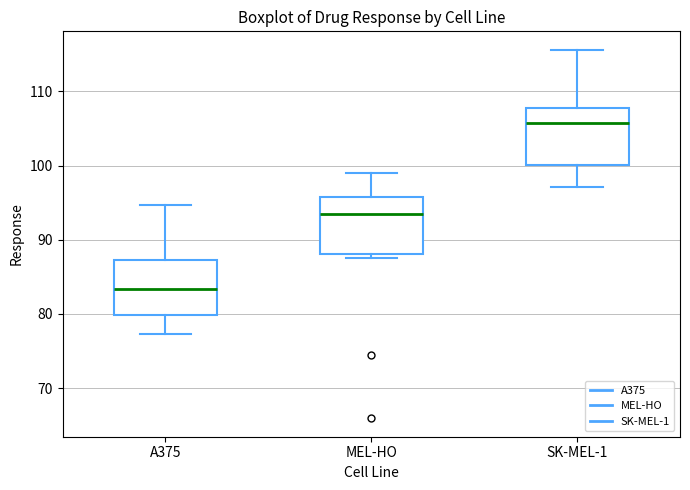

Reading left to right, transcribe this box plot: for each box, give where its median line is, the range the box spans, and where its two whiskers end, as read against the y-axis. The values are not printed on the chart, so give them approximately, as read against the axis.

A375: median 83, box 80 to 87, whiskers 77 to 95
MEL-HO: median 93, box 88 to 96, whiskers 87 to 99
SK-MEL-1: median 106, box 100 to 108, whiskers 97 to 116